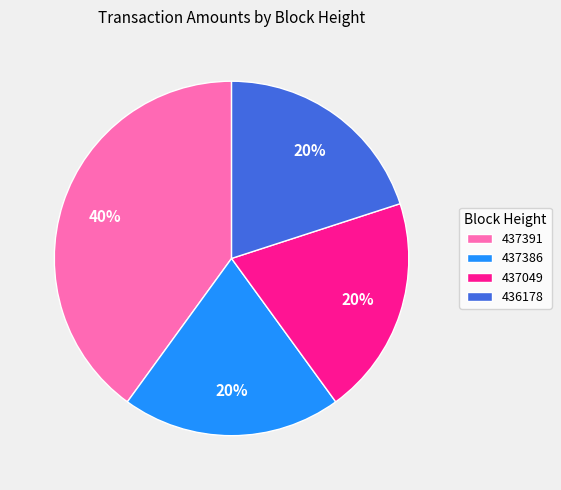

Approximately how many times larger is the value at 437391 compared to 437386?

2.0